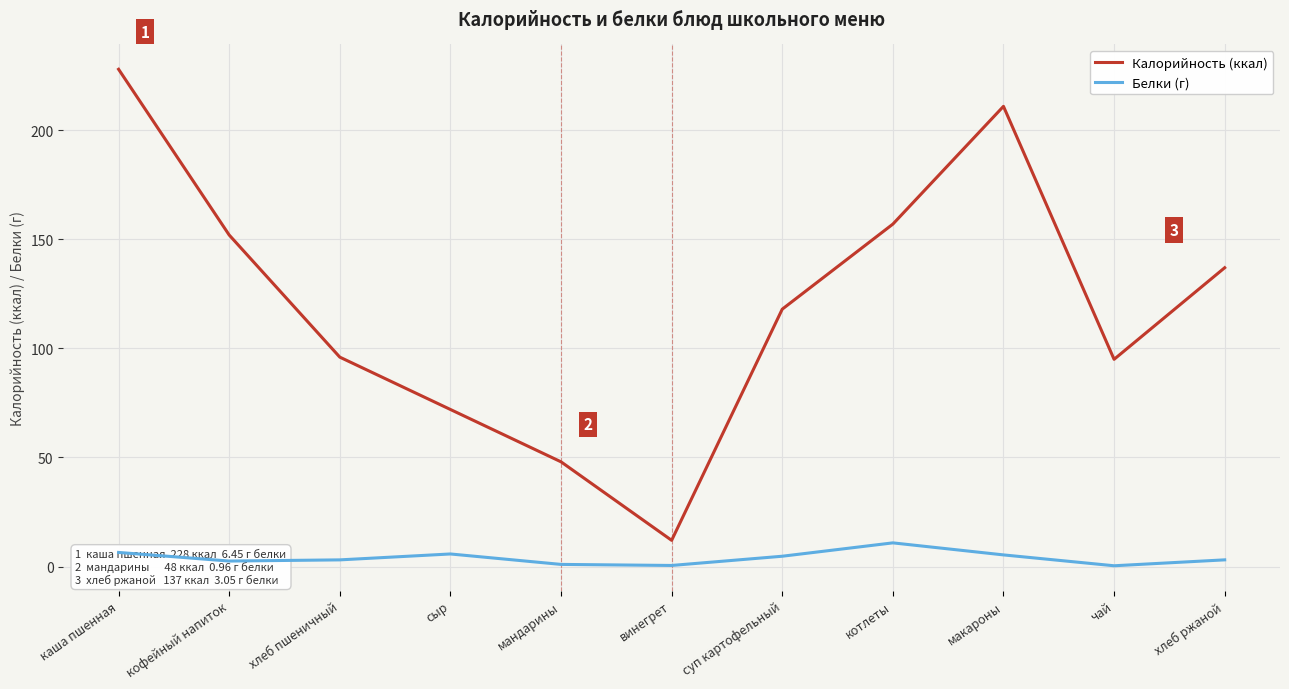

Is the value of Белки (г) at суп картофельный greater than the value of Калорийность (ккал) at хлеб ржаной?

No